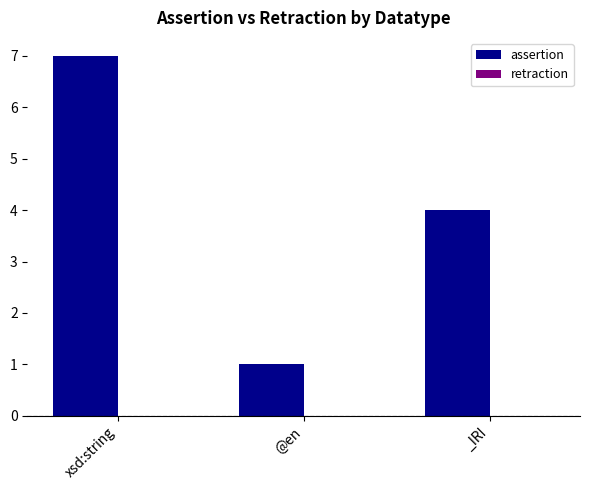

How many bars are there in total?

3